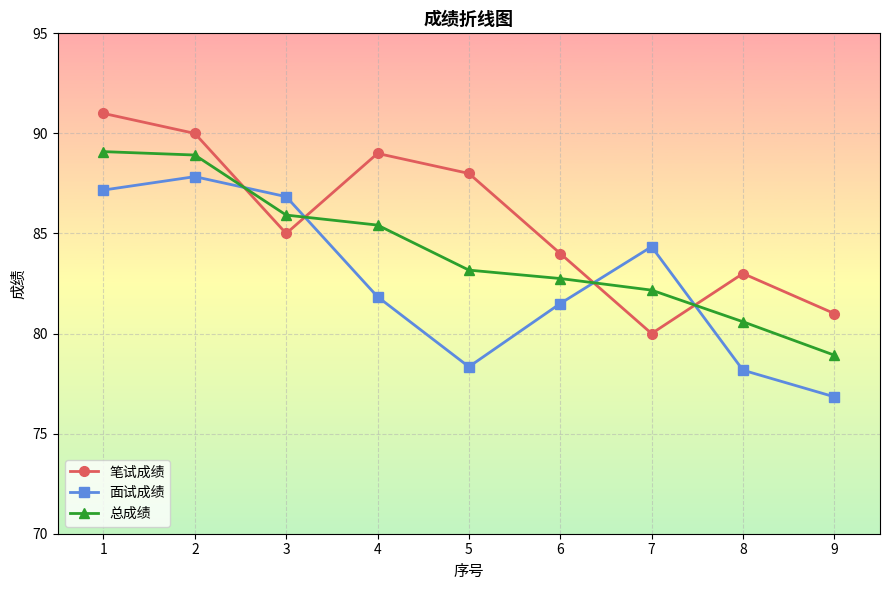

Which series has the largest total across all categories?

笔试成绩